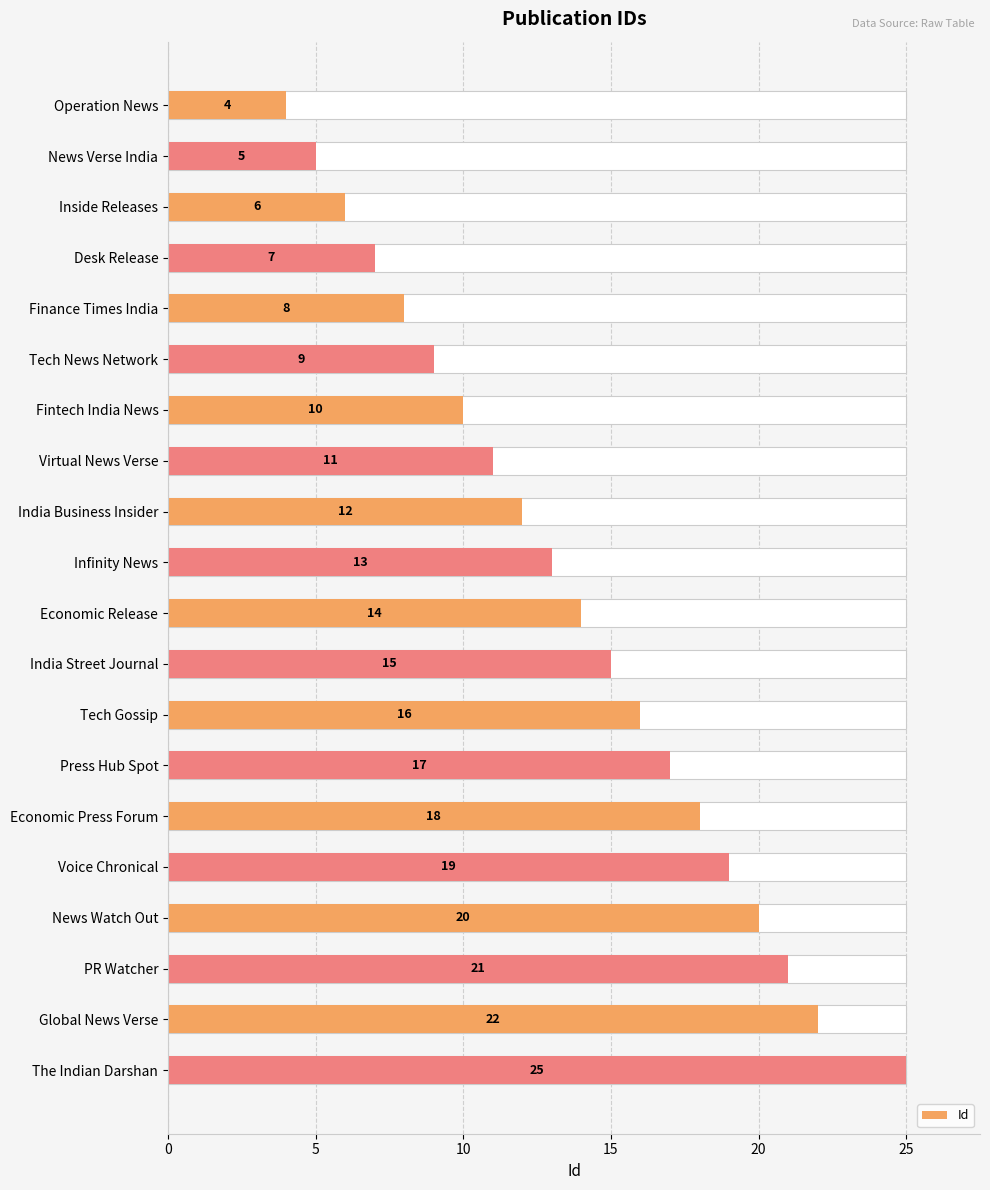

What is the greatest value displayed?

25